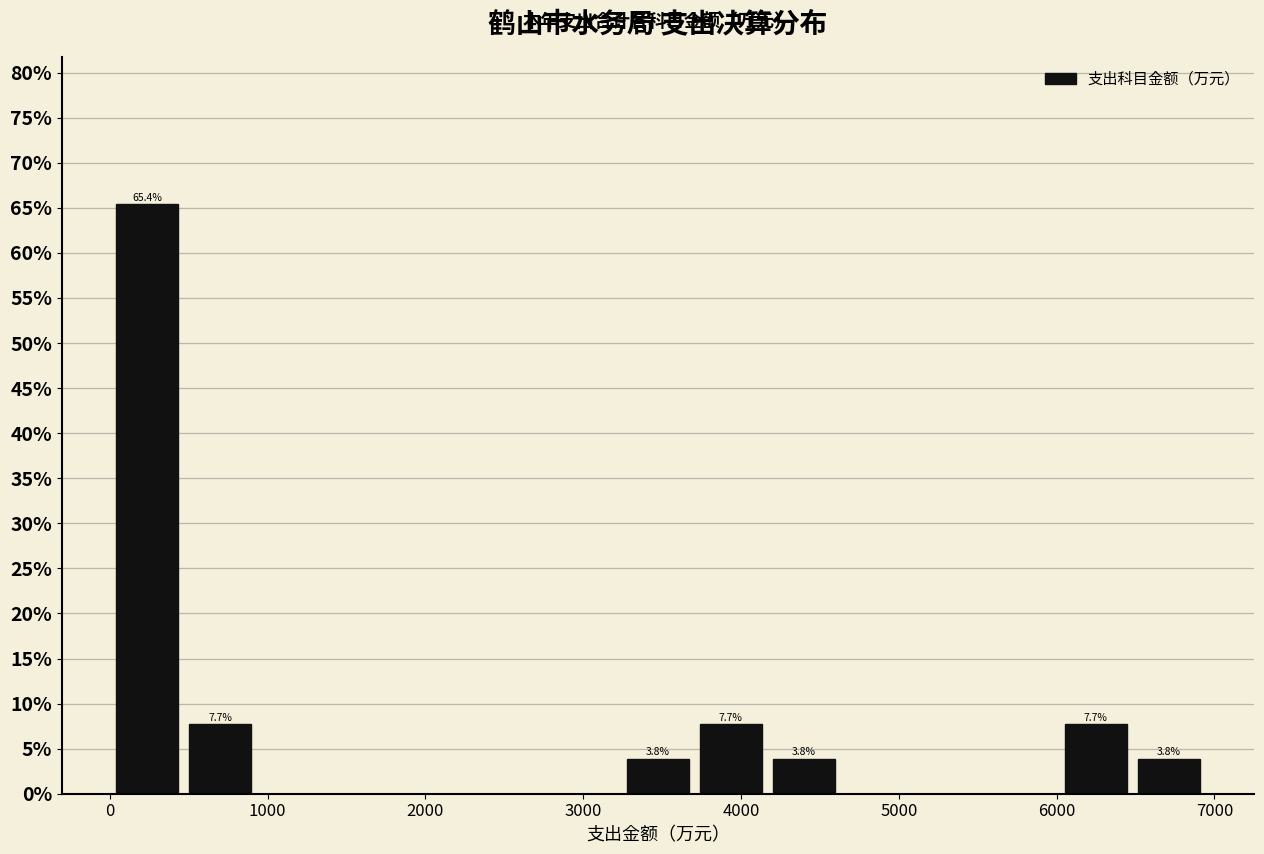

Which range on the x-axis has the tallest bar?

0 to 500